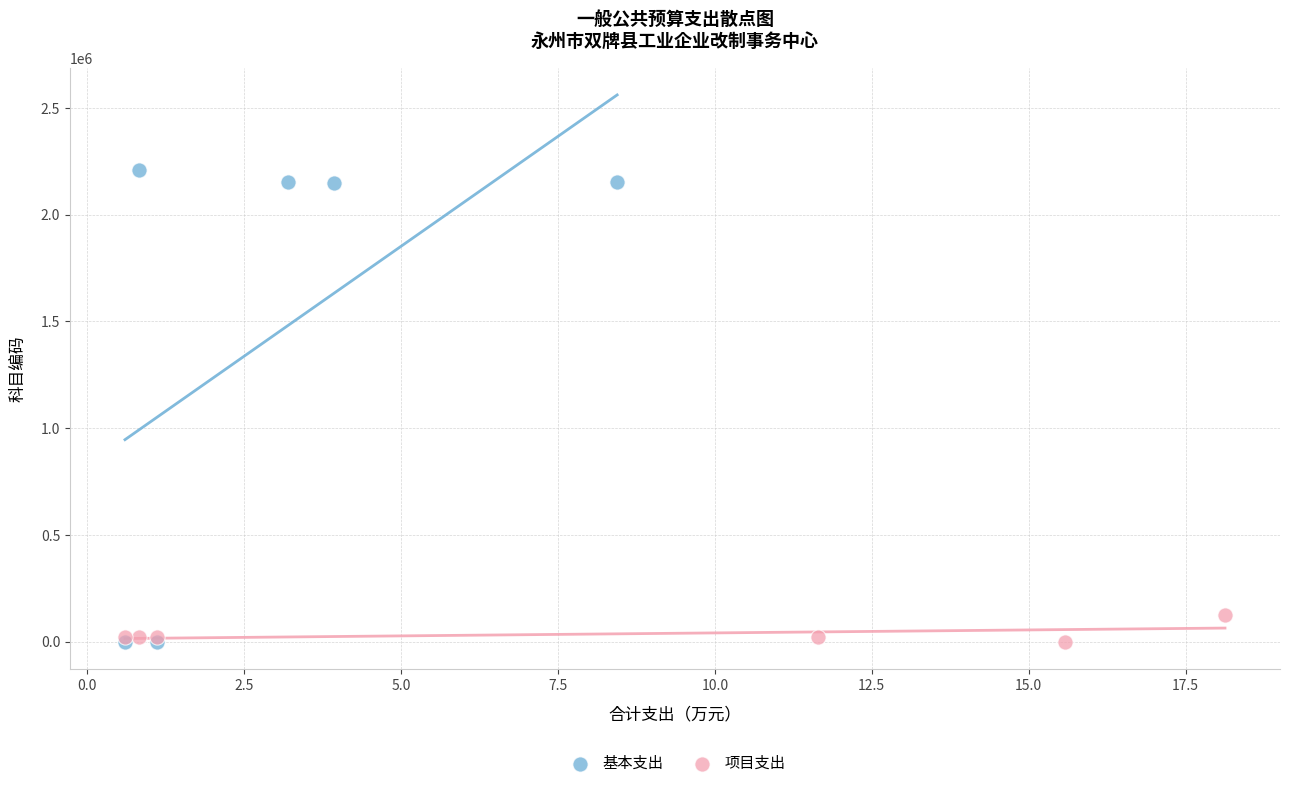

Which series has the widest spread of Y values?

基本支出